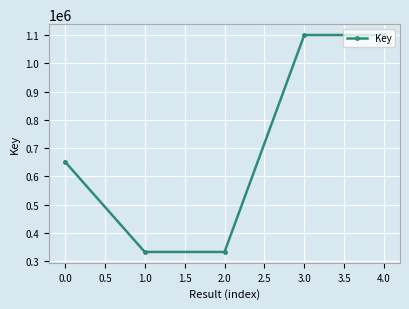

Is it true that the value at 1.0 is 499034?

False